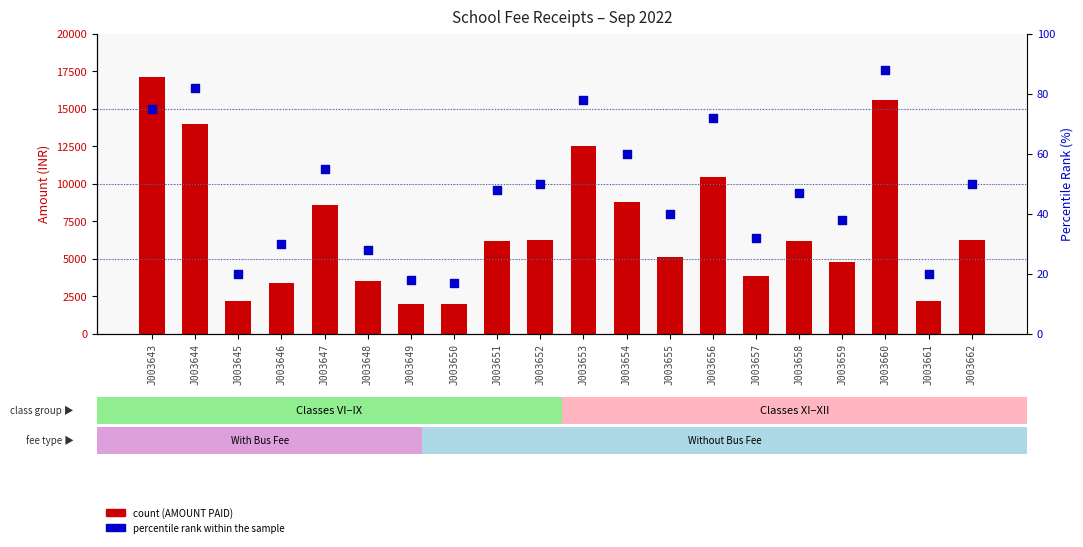

At how many categories does at least one series exceed 13187?

3